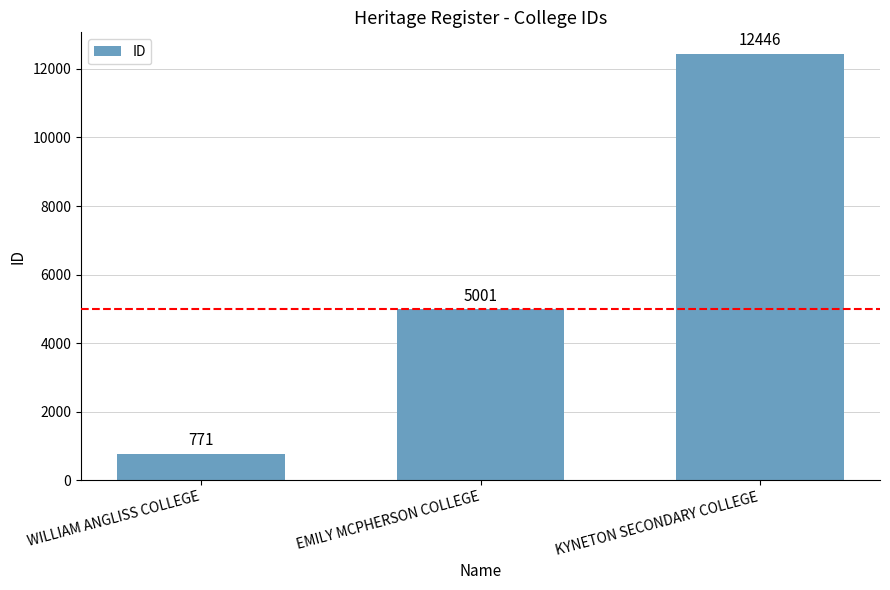

List the labels in order of value, largest first.

KYNETON SECONDARY COLLEGE, EMILY MCPHERSON COLLEGE, WILLIAM ANGLISS COLLEGE